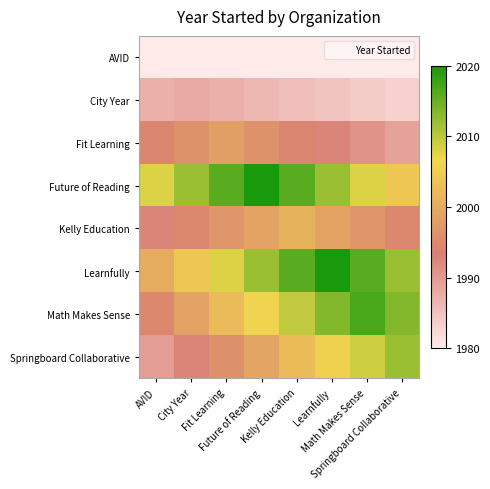

Which series has the largest total across all categories?

Future of Reading